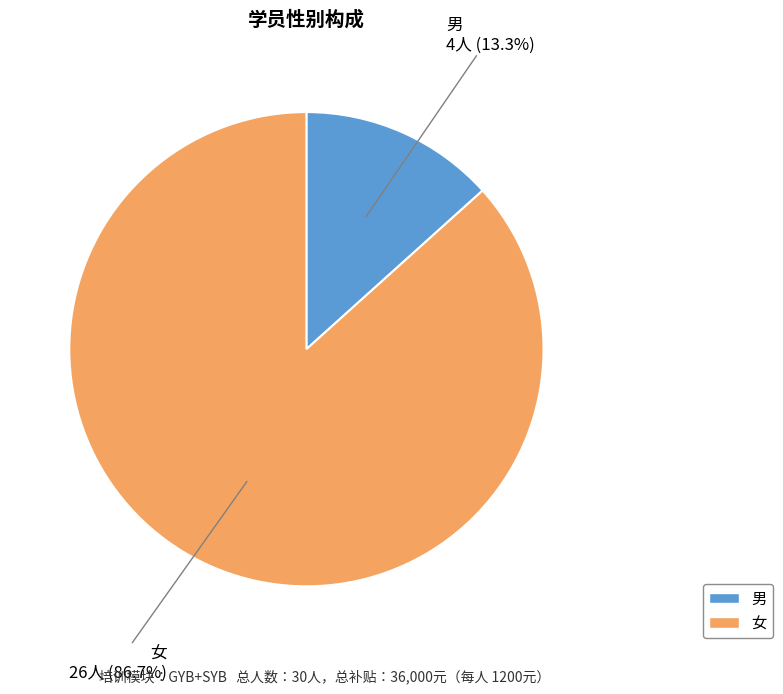

Is it true that 女 is 99% of the pie?

False